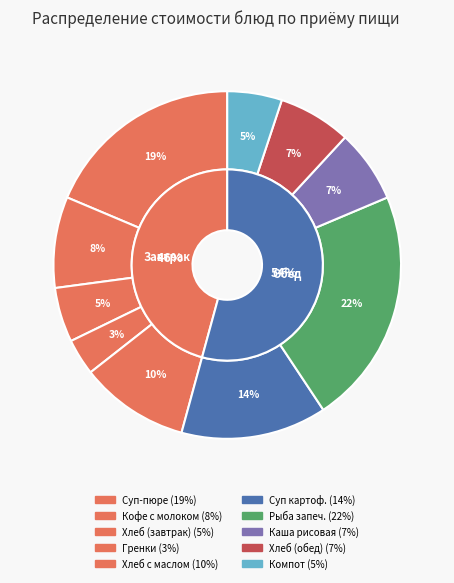

What portion of the pie excludes Хлеб с маслом?

89.8%